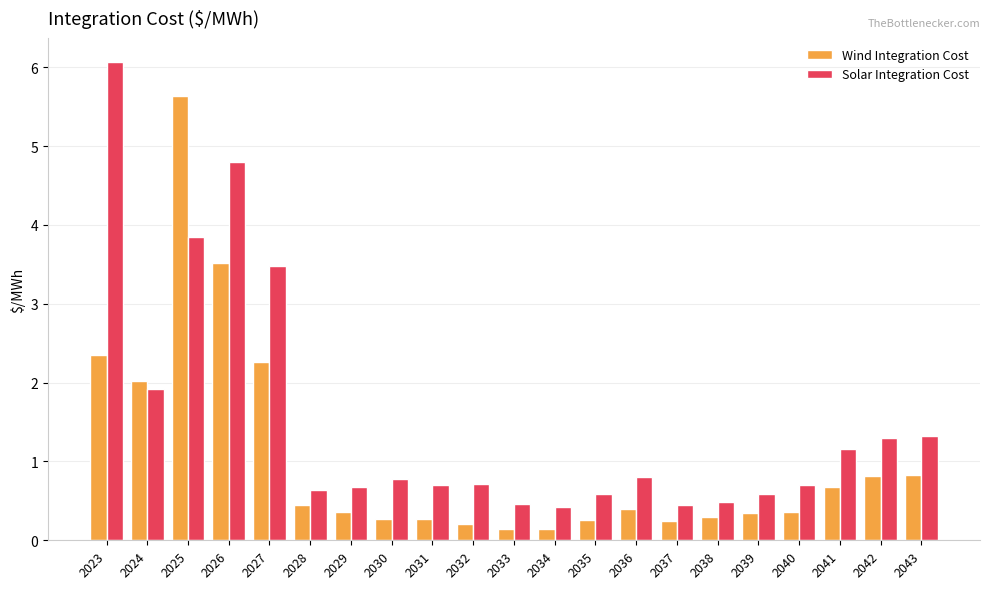

What is the highest value of the Wind Integration Cost series?

5.6